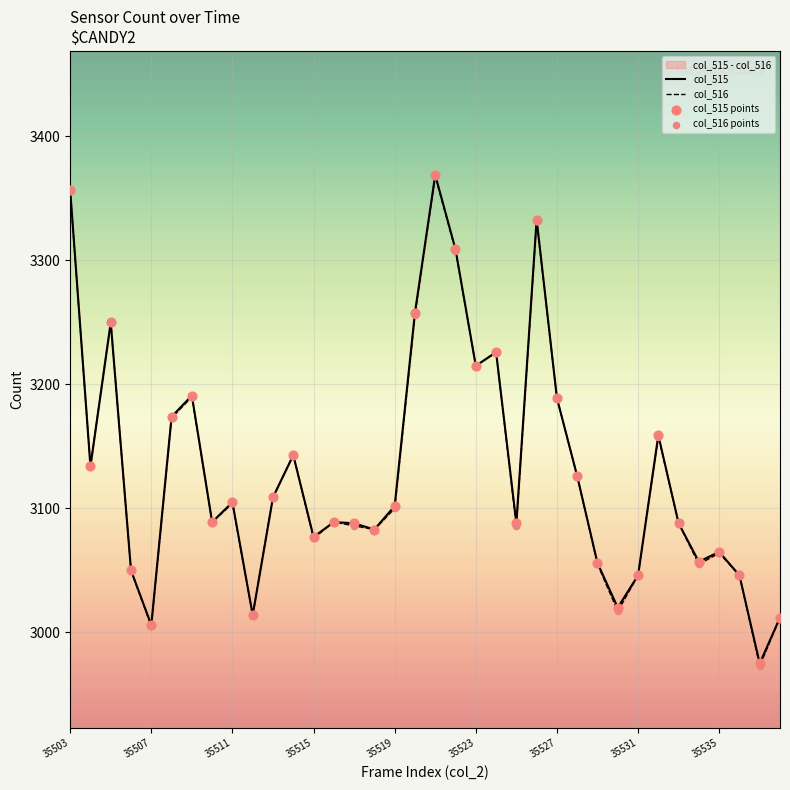

Which series has the widest spread of Y values?

col_516